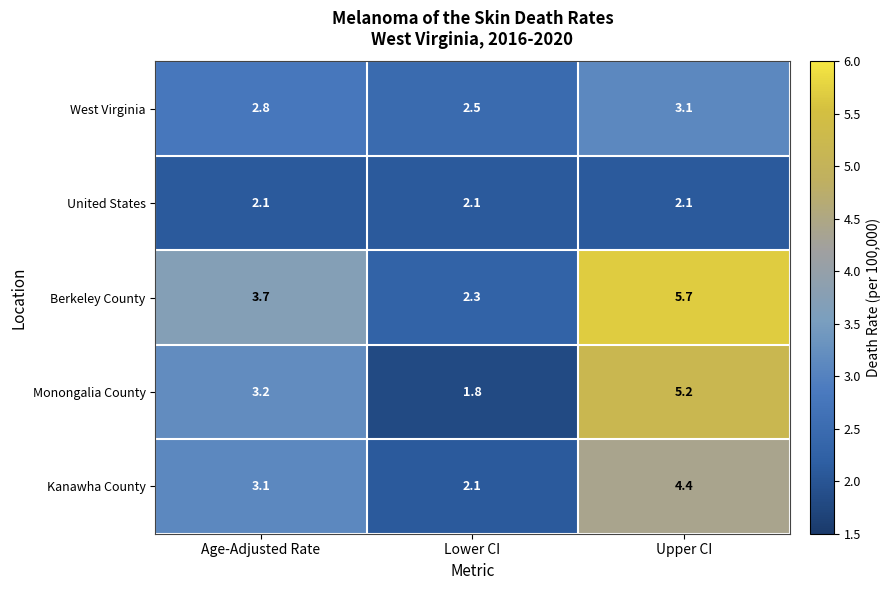

What is the difference between the highest and lowest values at Lower CI?

0.7